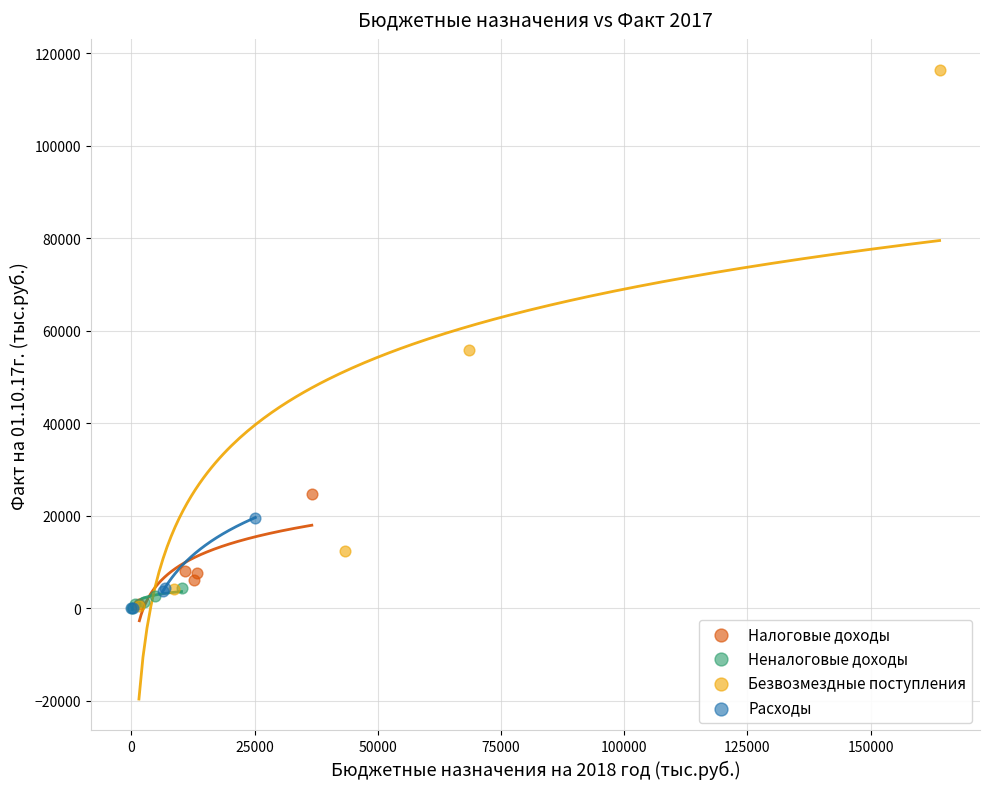

Which series contains the highest Y value?

Безвозмездные поступления